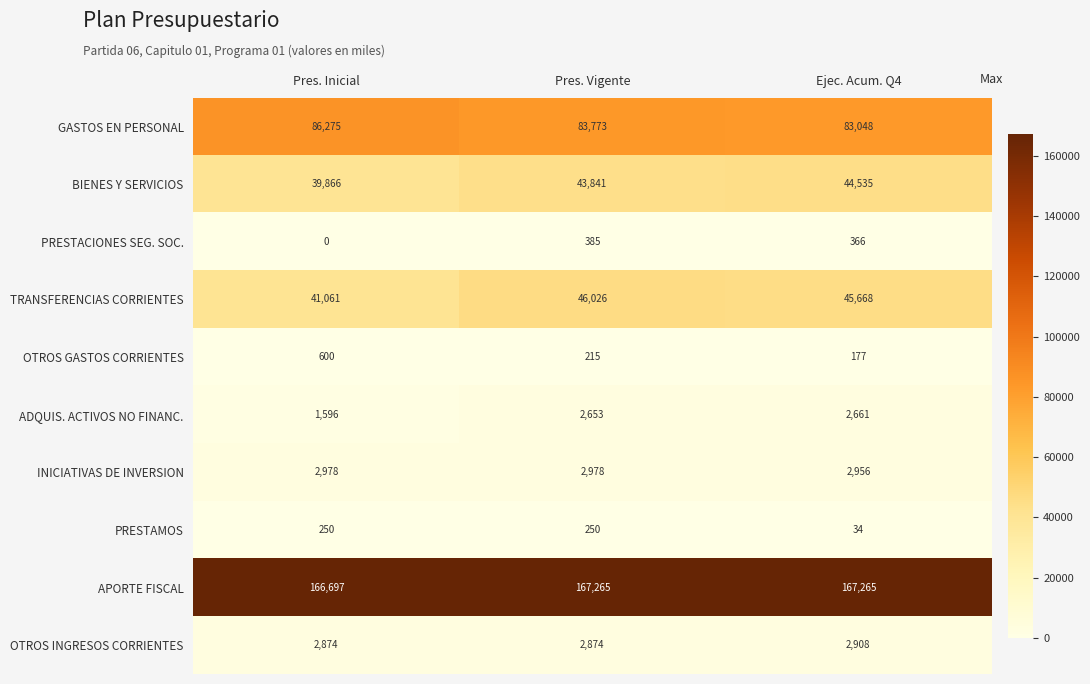

Reading left to right, extract all data points from this chart.

GASTOS EN PERSONAL: 86275	83773	83048
BIENES Y SERVICIOS: 39866	43841	44535
PRESTACIONES SEG. SOC.: 0	385	366
TRANSFERENCIAS CORRIENTES: 41061	46026	45668
OTROS GASTOS CORRIENTES: 600	215	177
ADQUIS. ACTIVOS NO FINANC.: 1596	2653	2661
INICIATIVAS DE INVERSION: 2978	2978	2956
PRESTAMOS: 250	250	34
APORTE FISCAL: 166697	167265	167265
OTROS INGRESOS CORRIENTES: 2874	2874	2908